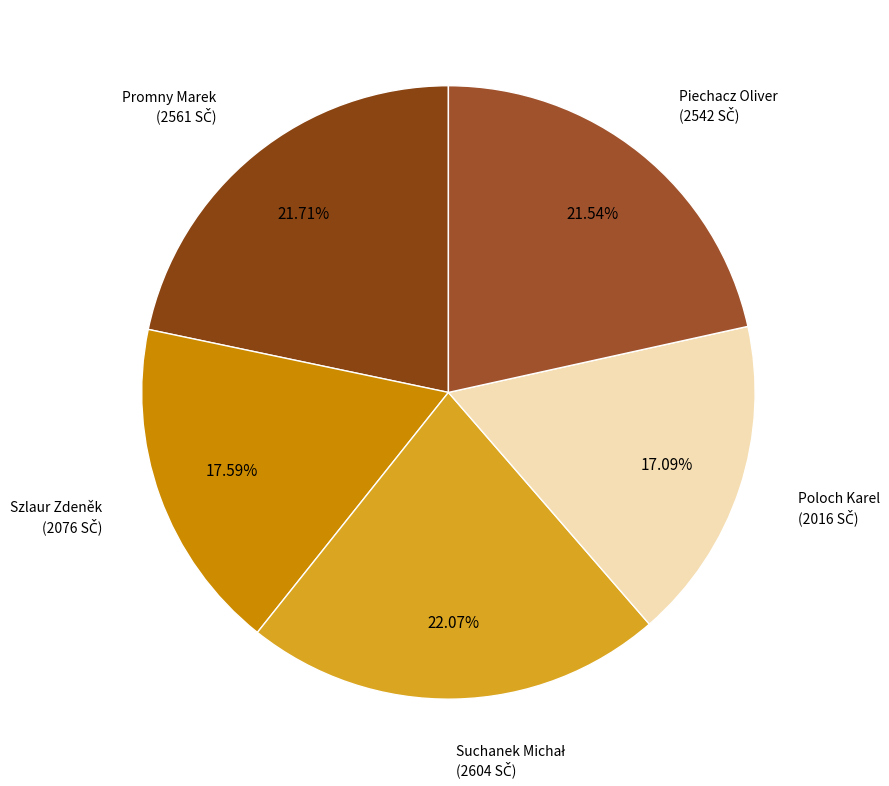

How many segments does this pie chart have?

5